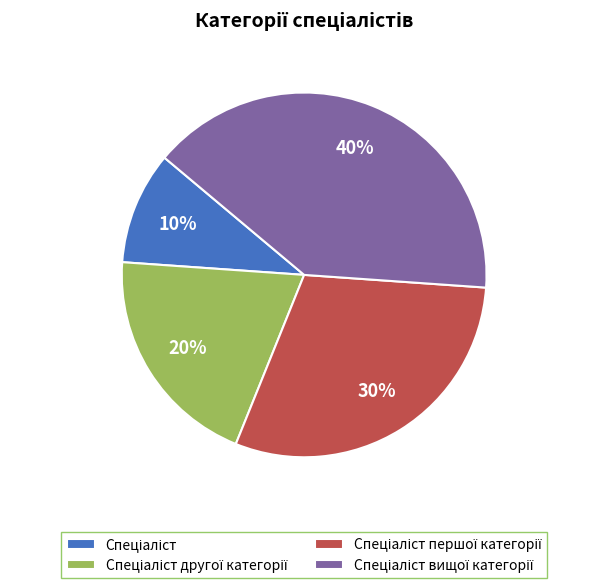

To the nearest percent, what is the average slice percentage?

25%